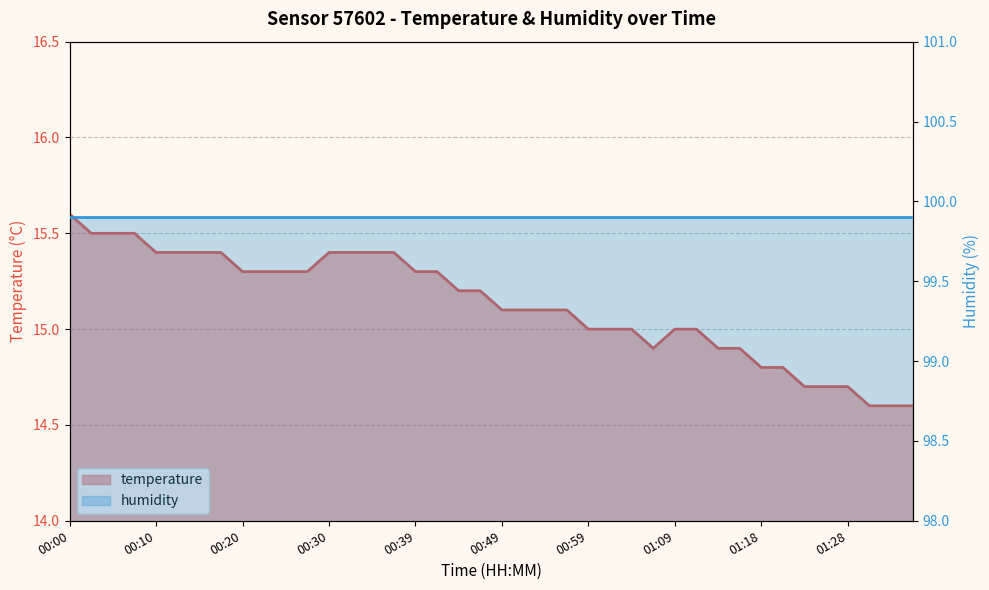

What is the minimum value for humidity?

99.9